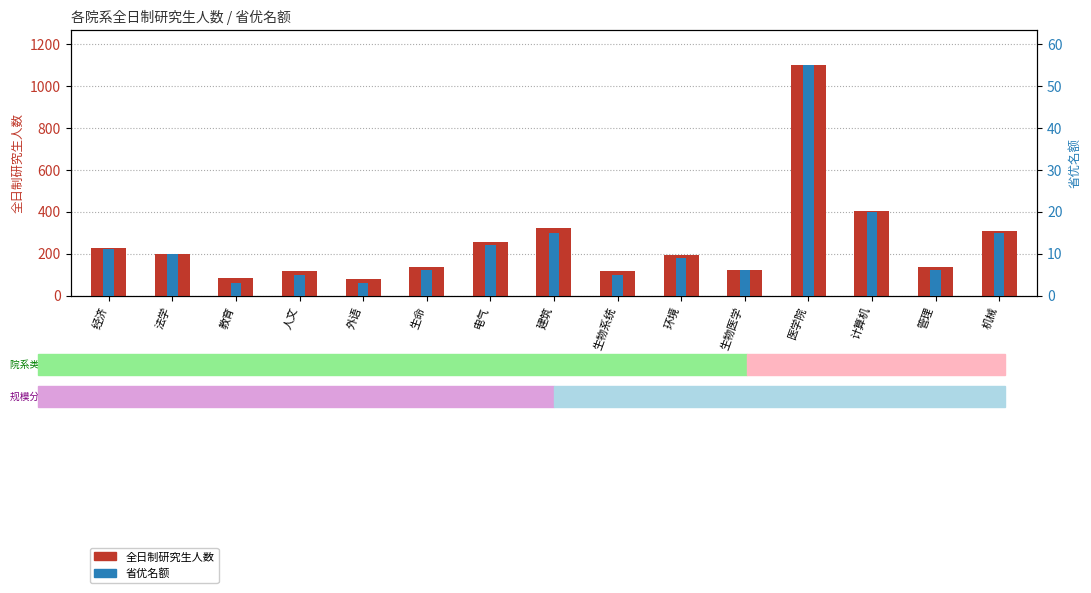

The 省优名额 series shows 9 at 环境. True or false?

True